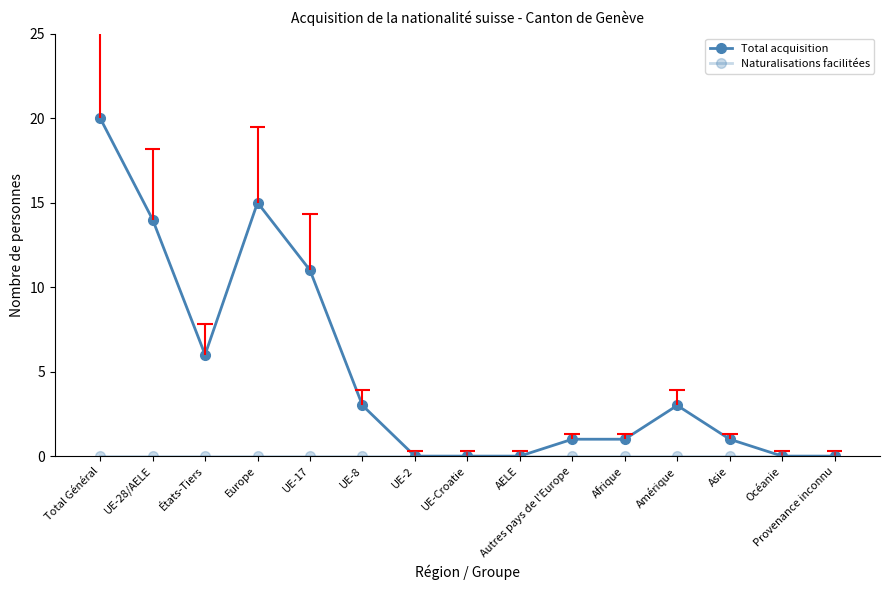

What is the label of the 1st point from the left?

Total Général